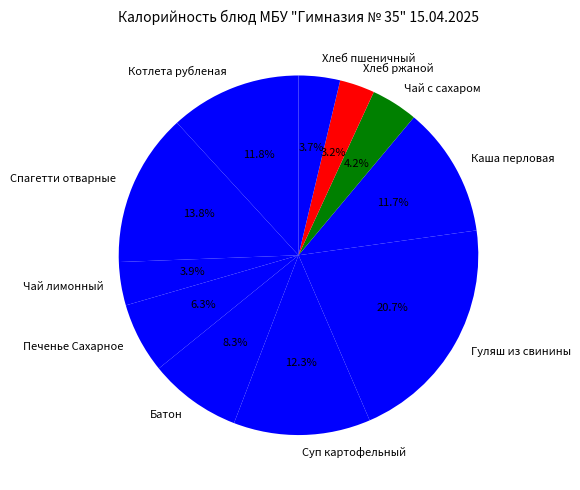

Combined, do Чай лимонный and Чай с сахаром account for over 50%?

No